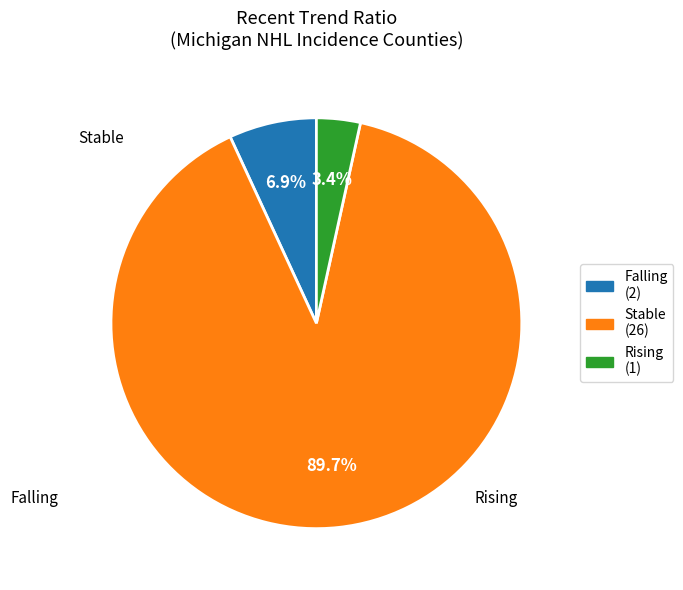

How many segments does this pie chart have?

3